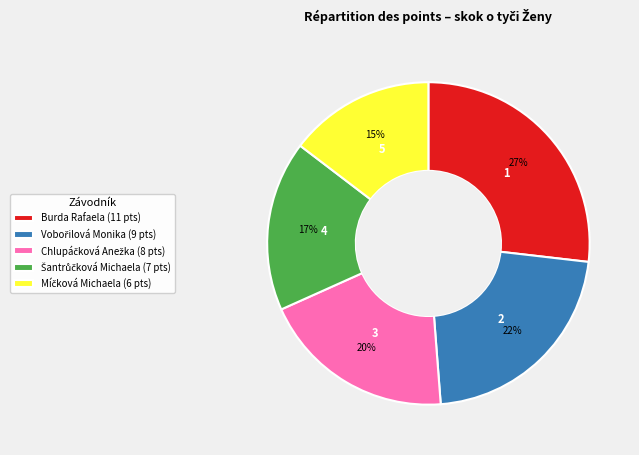

How many segments does this pie chart have?

5